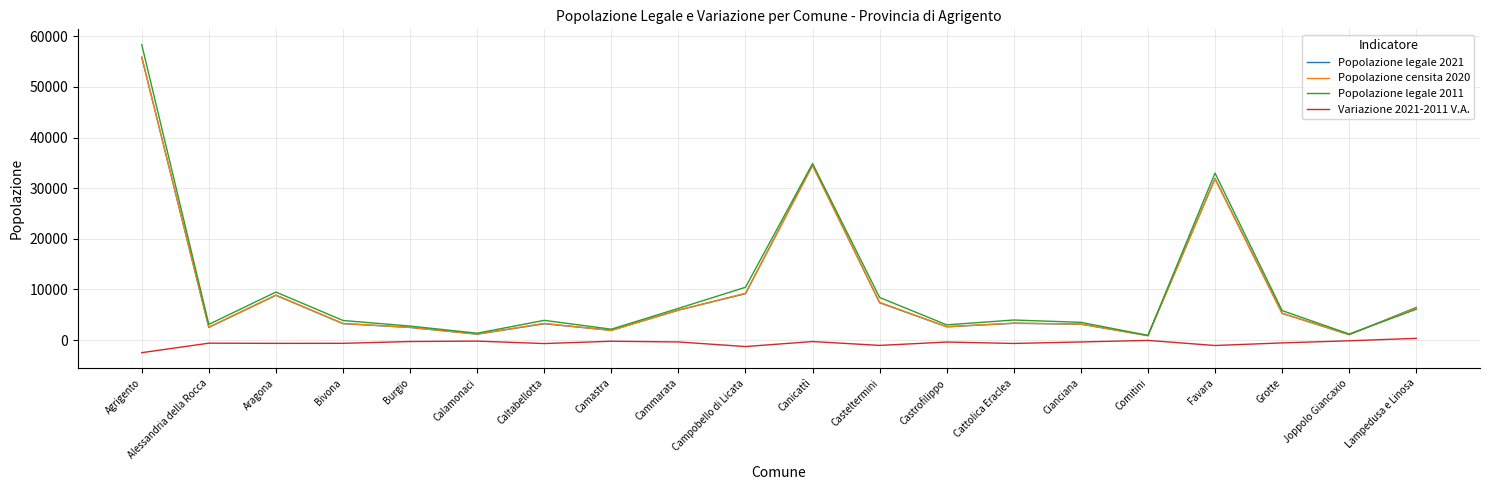

What is the spread (max minus min) of values at Cammarata?

6630